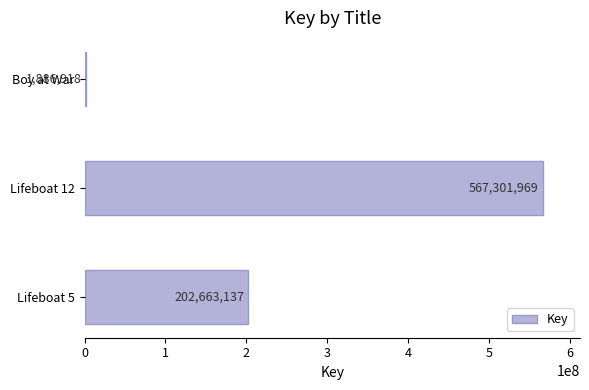

What is the difference between the values at Boy at War and Lifeboat 5?

200776219